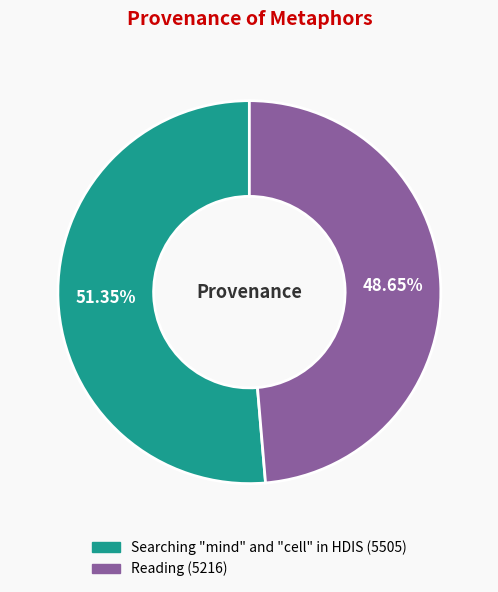

Do Searching "mind" and "cell" in HDIS and Reading together represent more than half of the pie?

Yes